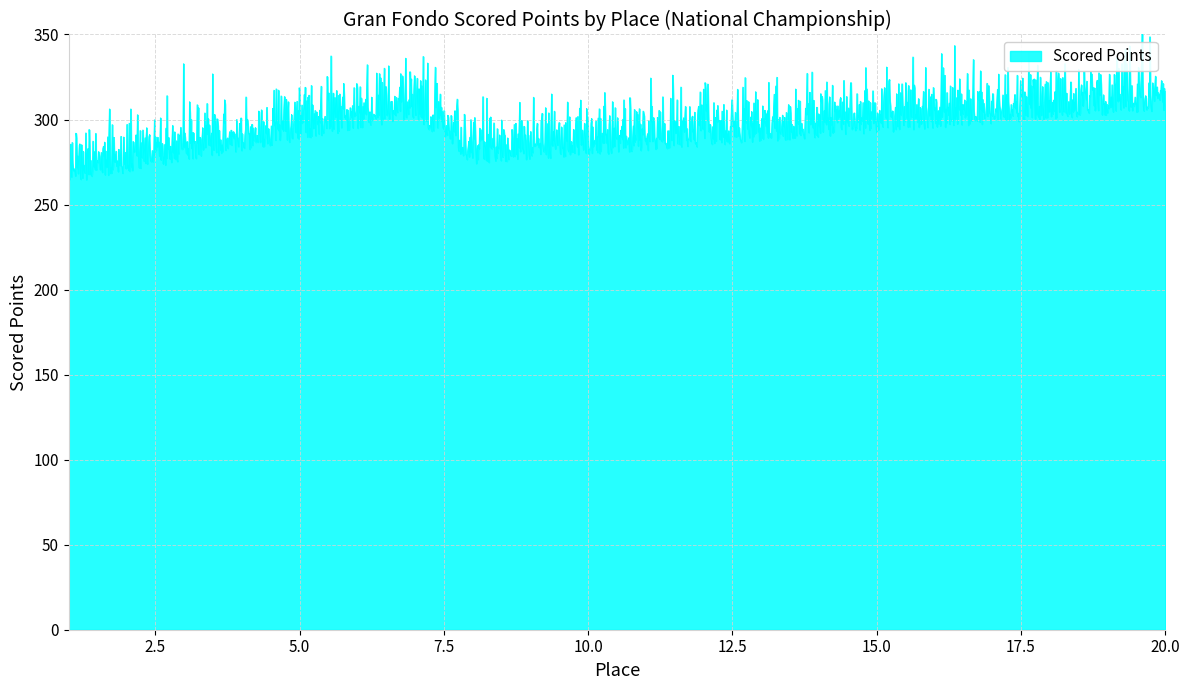

How many lines are shown in the chart?

1